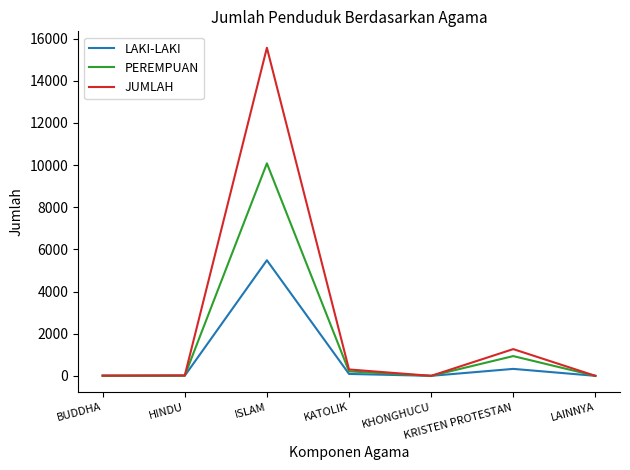

Rank the series by their average value, from lowest to highest.

LAKI-LAKI, PEREMPUAN, JUMLAH